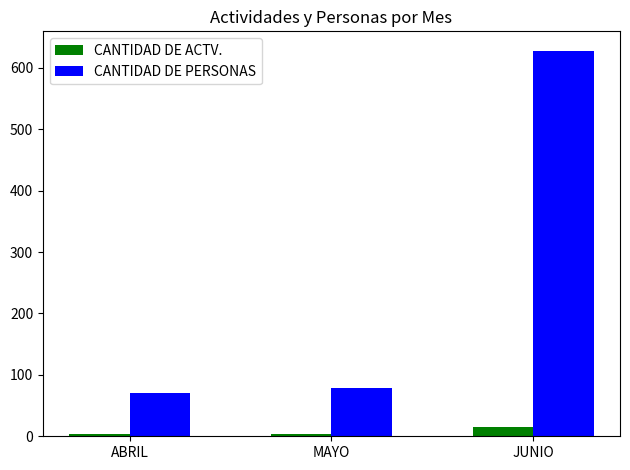

List the series in order of their peak value, highest first.

CANTIDAD DE PERSONAS, CANTIDAD DE ACTV.